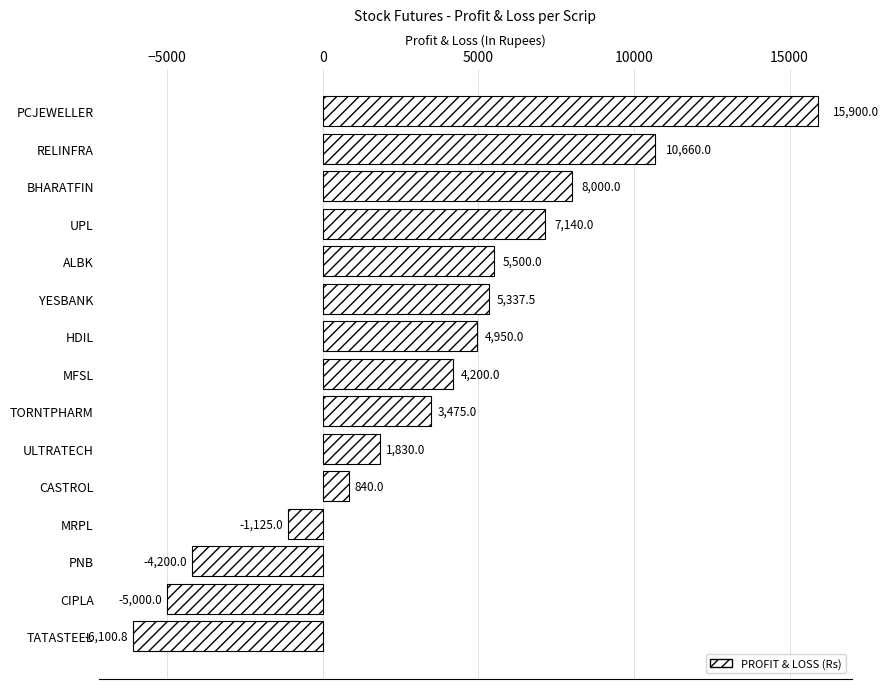

How many series are shown in this chart?

1